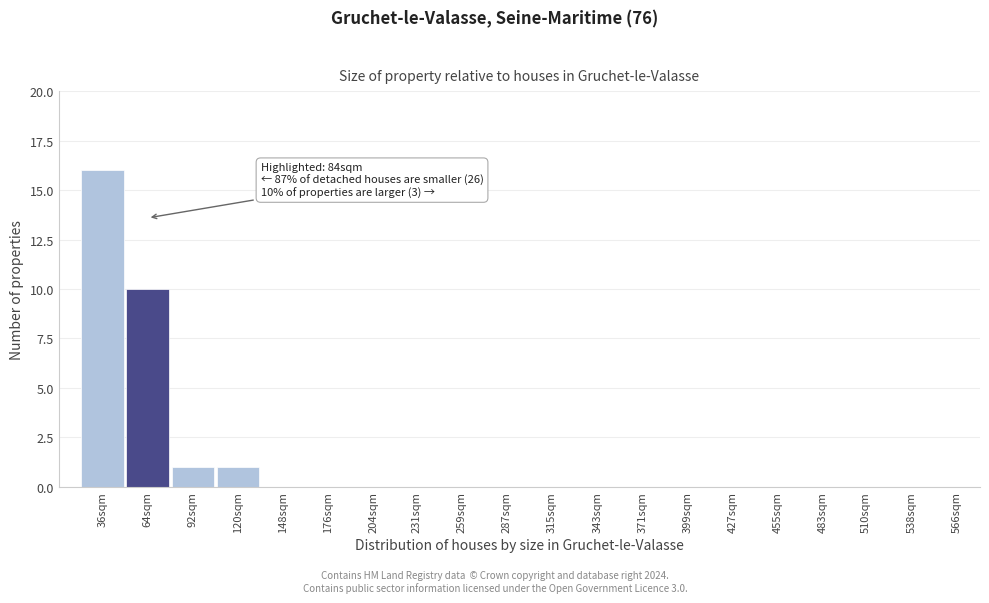

Reading right to left, what are all the values shown in this chart?

566sqm=0	538sqm=0	510sqm=0	483sqm=0	455sqm=0	427sqm=0	399sqm=0	371sqm=0	343sqm=0	315sqm=0	287sqm=0	259sqm=0	231sqm=0	204sqm=0	176sqm=0	148sqm=0	120sqm=1	92sqm=1	64sqm=10	36sqm=16